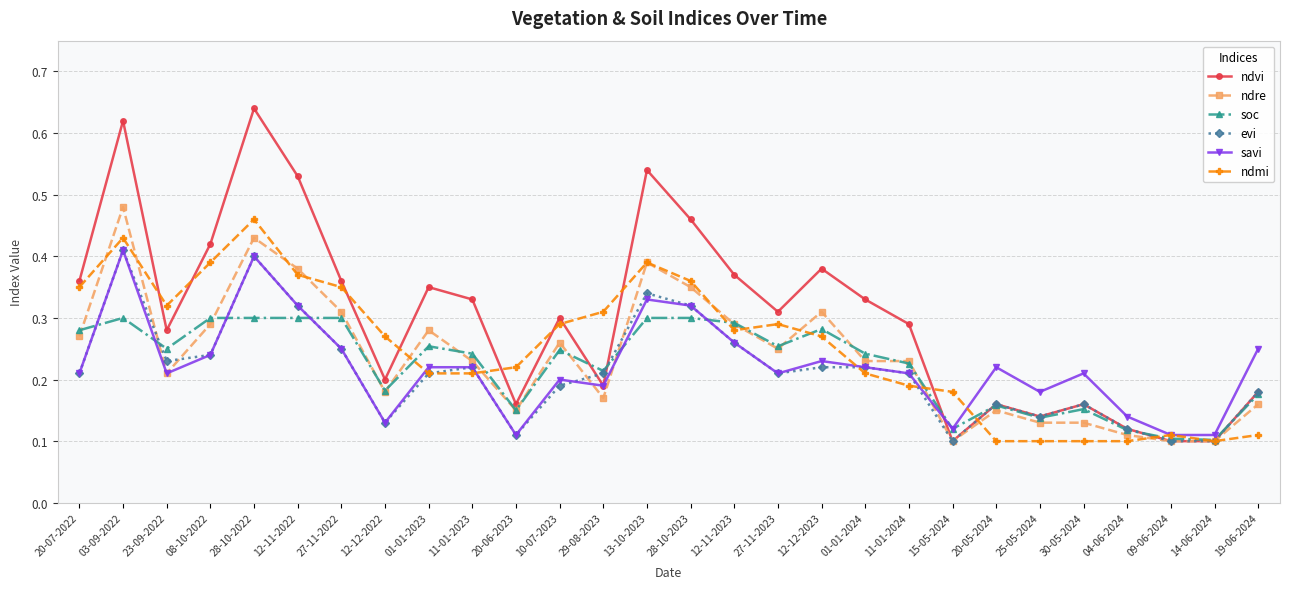

What is the label of the 25th point from the left?

04-06-2024